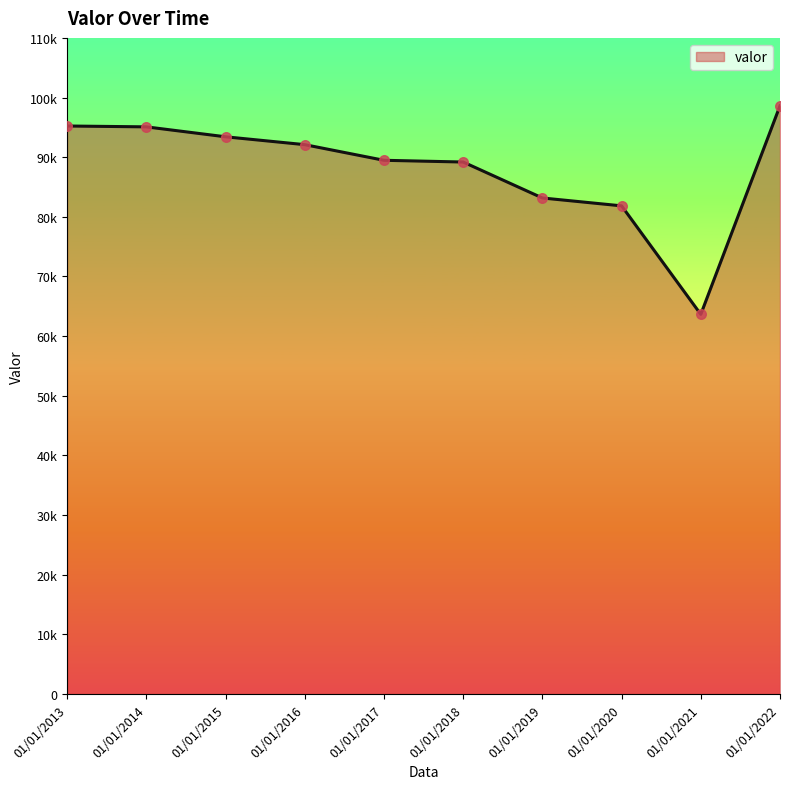

Approximately how many times larger is the value at 01/01/2015 compared to 01/01/2013?

1.0